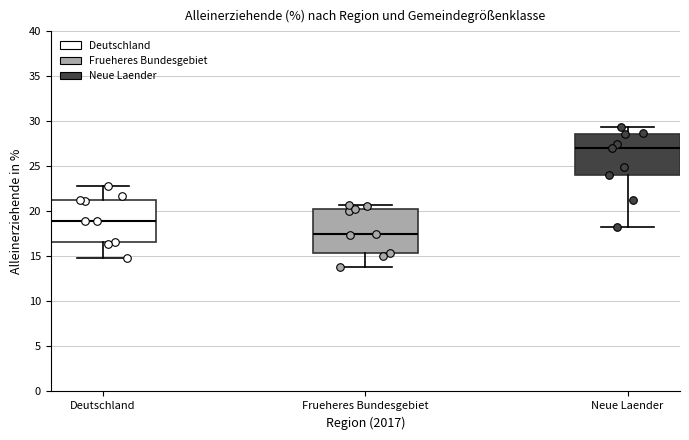

Where does the lower whisker of the box for Deutschland end on the y-axis? The values are not printed on the chart, so give them approximately, as read against the axis.

15.0